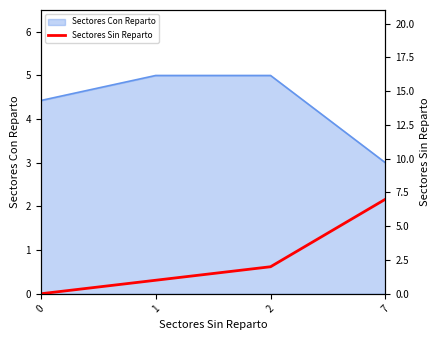

Does the chart have visible grid lines?

No